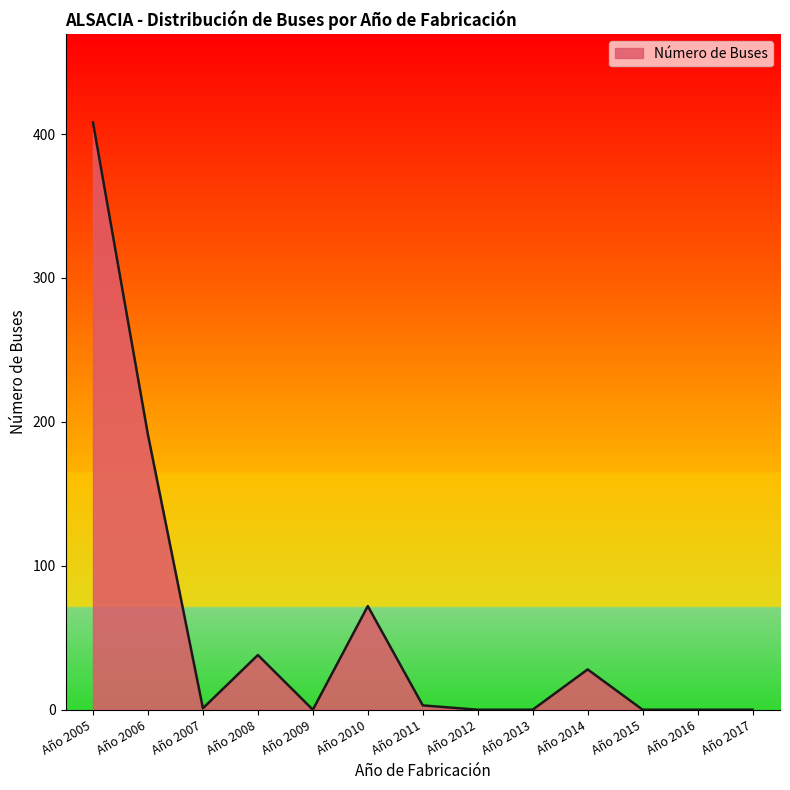

At which label does the data first exceed 1?

Año 2005